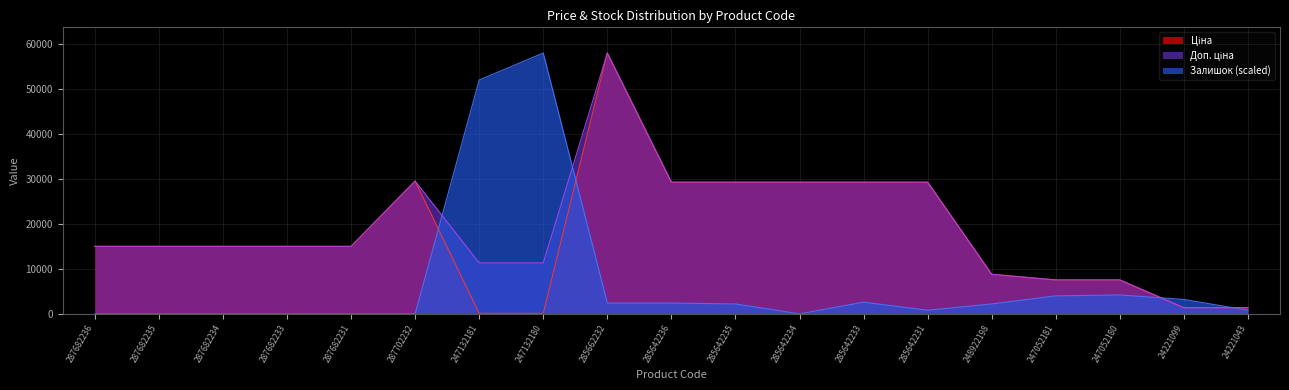

What is the difference between the second highest and second lowest values in the Доп. ціна series?

28182.9